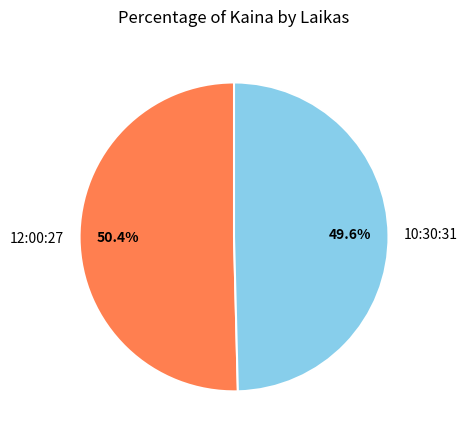

What is the smallest slice in the pie chart?

10:30:31